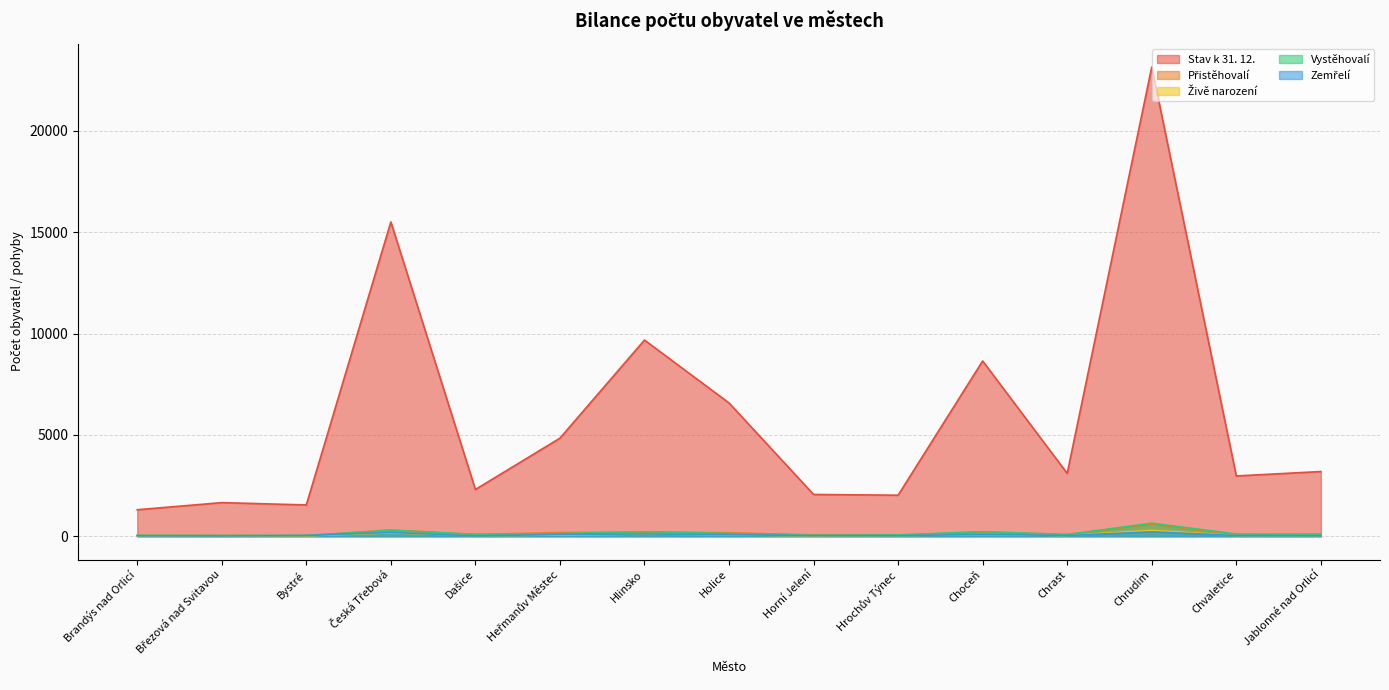

What is the average value of the Přistěhovalí series?

145